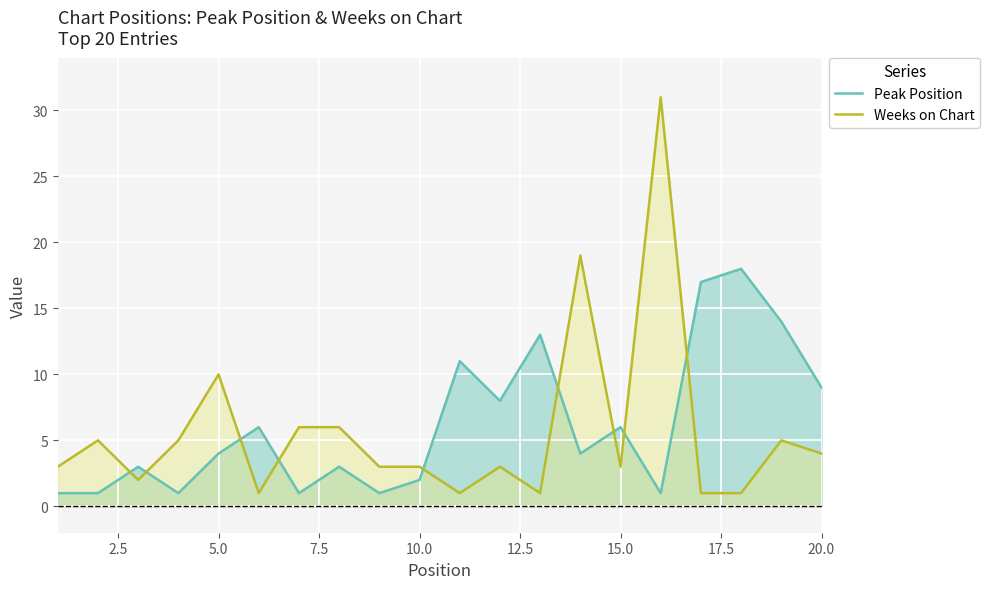

True or false: Peak Position has a value of 6 at 15.0.

True